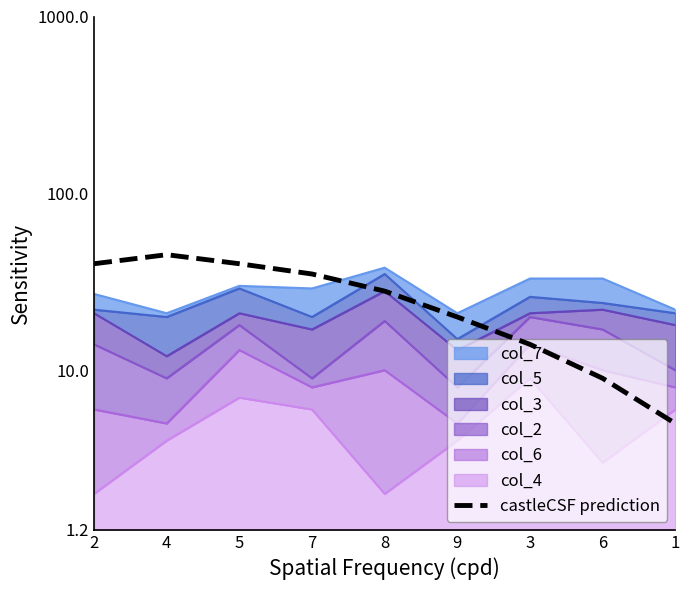

True or false: the data shows 7 at 1.

False